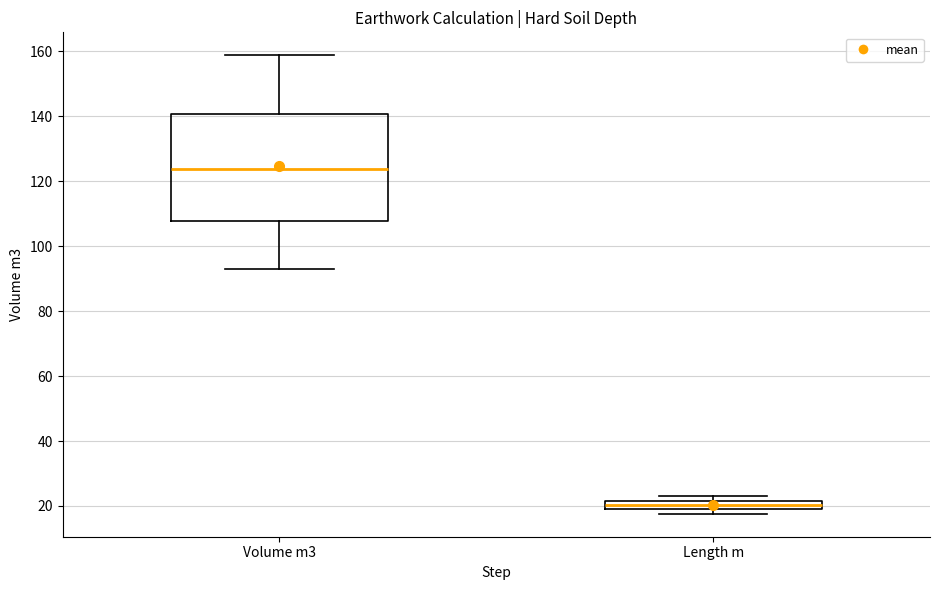

Which box has the highest median line?

Volume m3